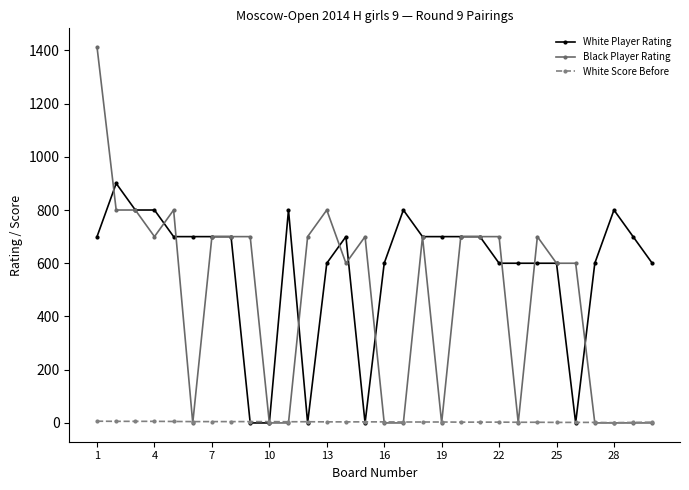

What is the difference between the maximum and minimum values in the White Player Rating series?

900.0